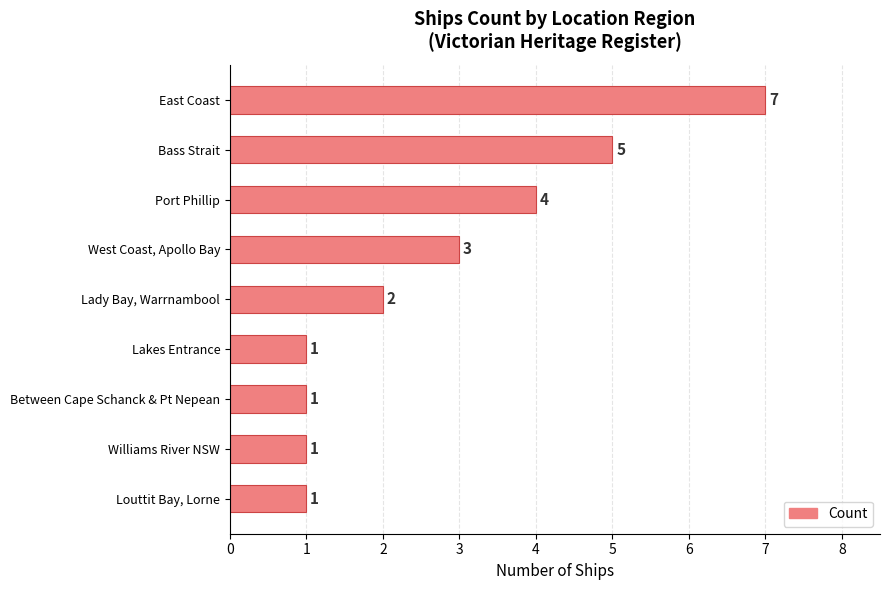

What is the sum of all values?

25